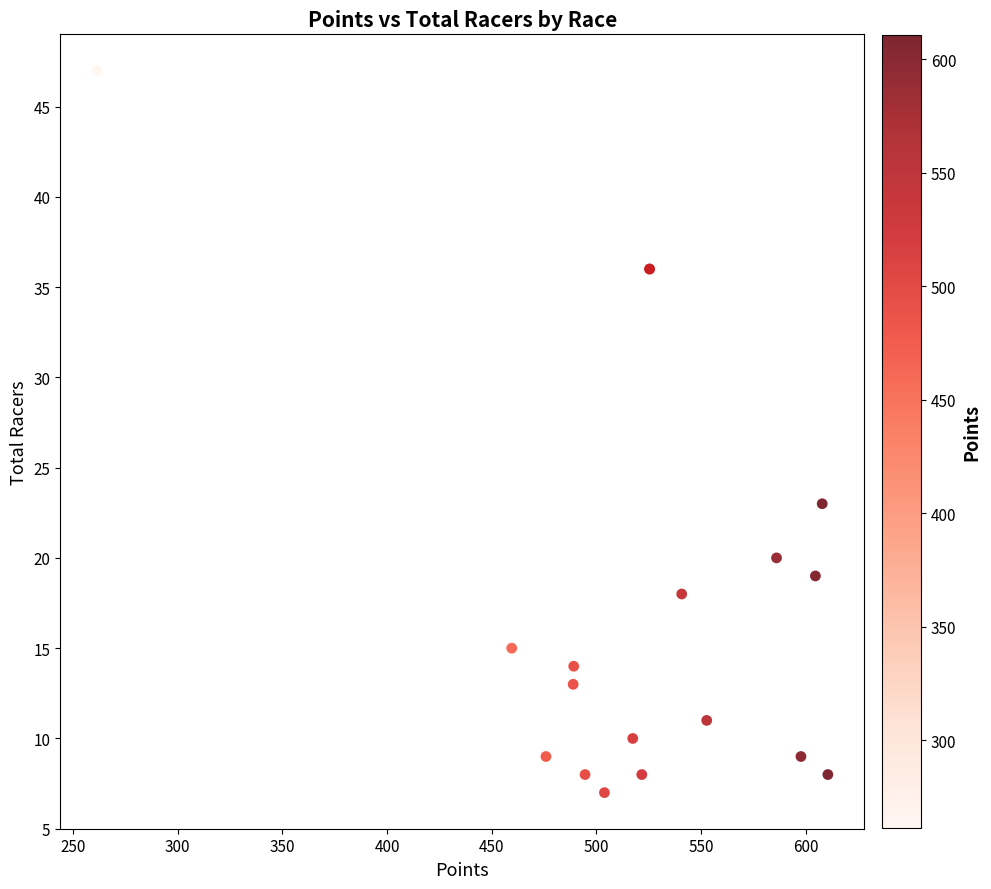

What Y value in the scatter plot is closest to 27?

23